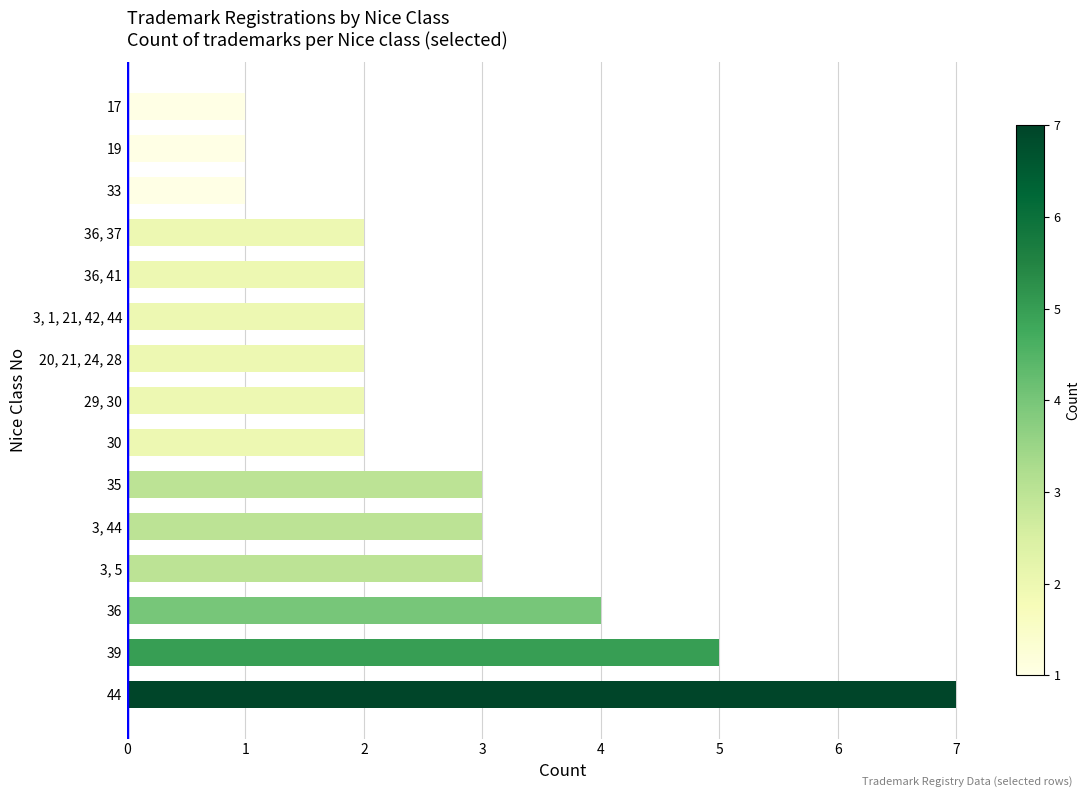

What is the average value?

3